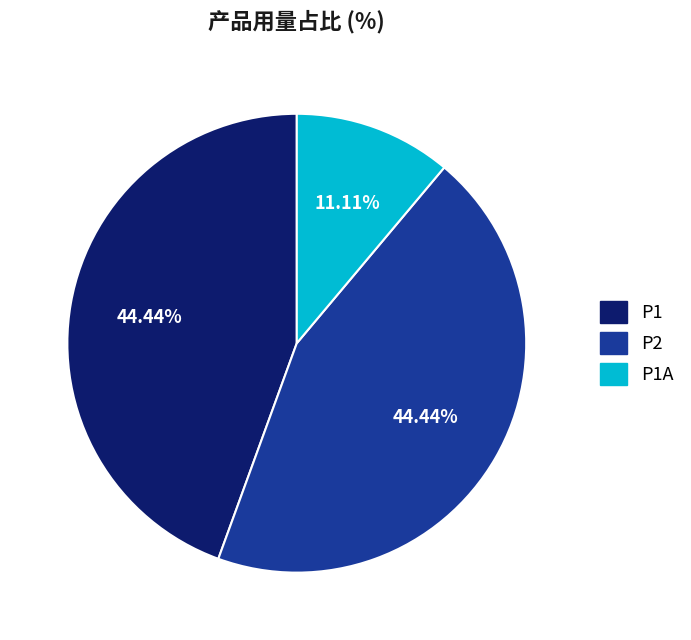

Which category has the smallest portion of the pie?

P1A